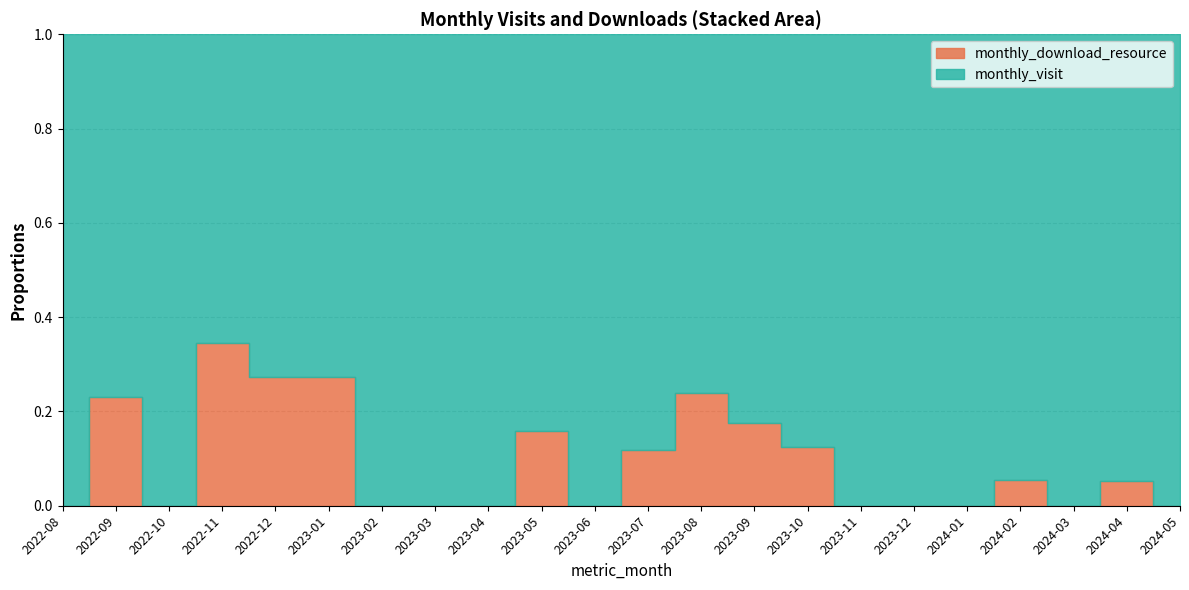

What are all the series names shown in the legend?

monthly_visit, monthly_download_resource